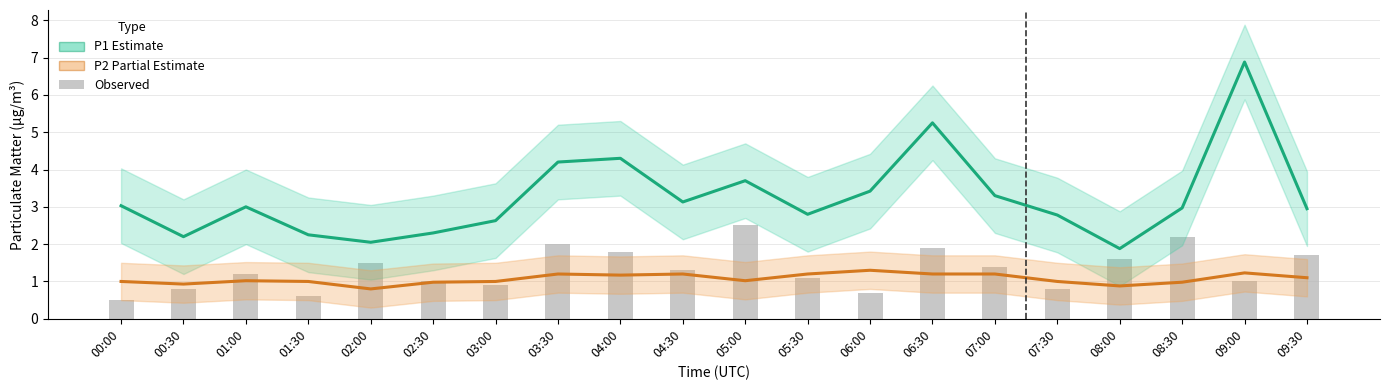

Reading left to right, what are all the values shown in this chart?

P1 (Estimate): 00:00=3.0	00:30=2.2	01:00=3.0	01:30=2.2	02:00=2.0	02:30=2.3	03:00=2.6	03:30=4.2	04:00=4.3	04:30=3.1	05:00=3.7	05:30=2.8	06:00=3.4	06:30=5.2	07:00=3.3	07:30=2.8	08:00=1.9	08:30=3.0	09:00=6.9	09:30=3.0
P2 (Partial Estimate): 00:00=1.0	00:30=0.9	01:00=1.0	01:30=1.0	02:00=0.8	02:30=1.0	03:00=1.0	03:30=1.2	04:00=1.2	04:30=1.2	05:00=1.0	05:30=1.2	06:00=1.3	06:30=1.2	07:00=1.2	07:30=1.0	08:00=0.9	08:30=1.0	09:00=1.2	09:30=1.1
Observed: 00:00=0.5	00:30=0.8	01:00=1.2	01:30=0.6	02:00=1.5	02:30=1.0	03:00=0.9	03:30=2.0	04:00=1.8	04:30=1.3	05:00=2.5	05:30=1.1	06:00=0.7	06:30=1.9	07:00=1.4	07:30=0.8	08:00=1.6	08:30=2.2	09:00=1.0	09:30=1.7